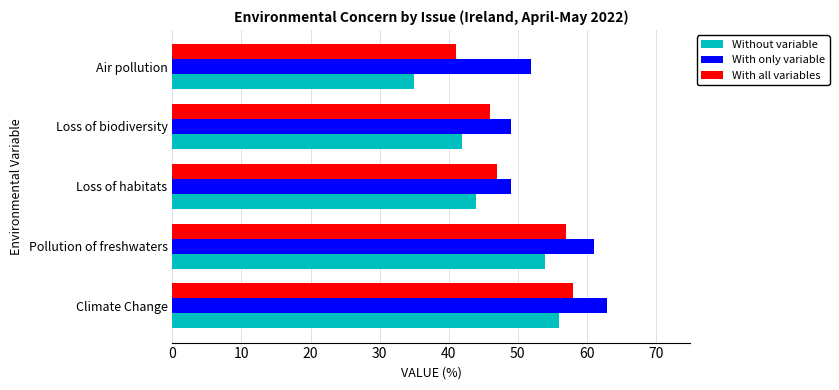

What is the smallest value displayed?

35